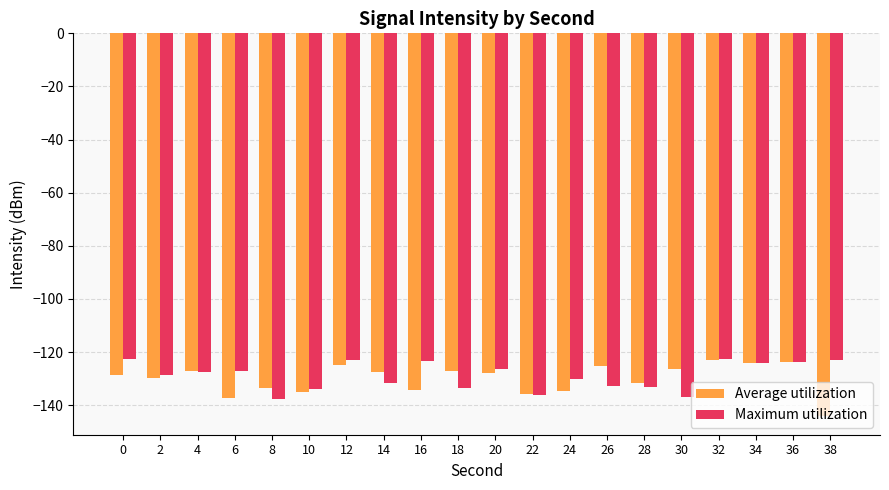

What is the value of the Maximum utilization bar at the 8th from the left?

-131.7